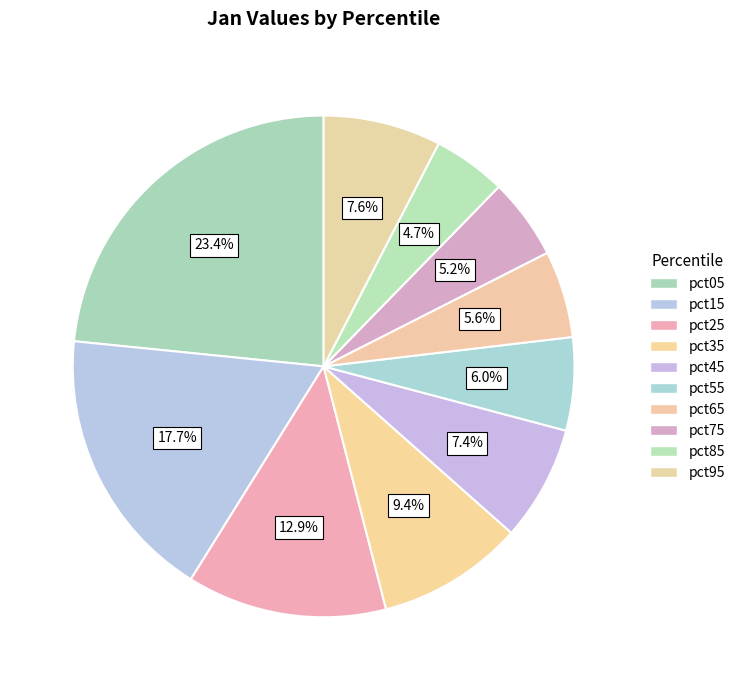

How many segments does this pie chart have?

10